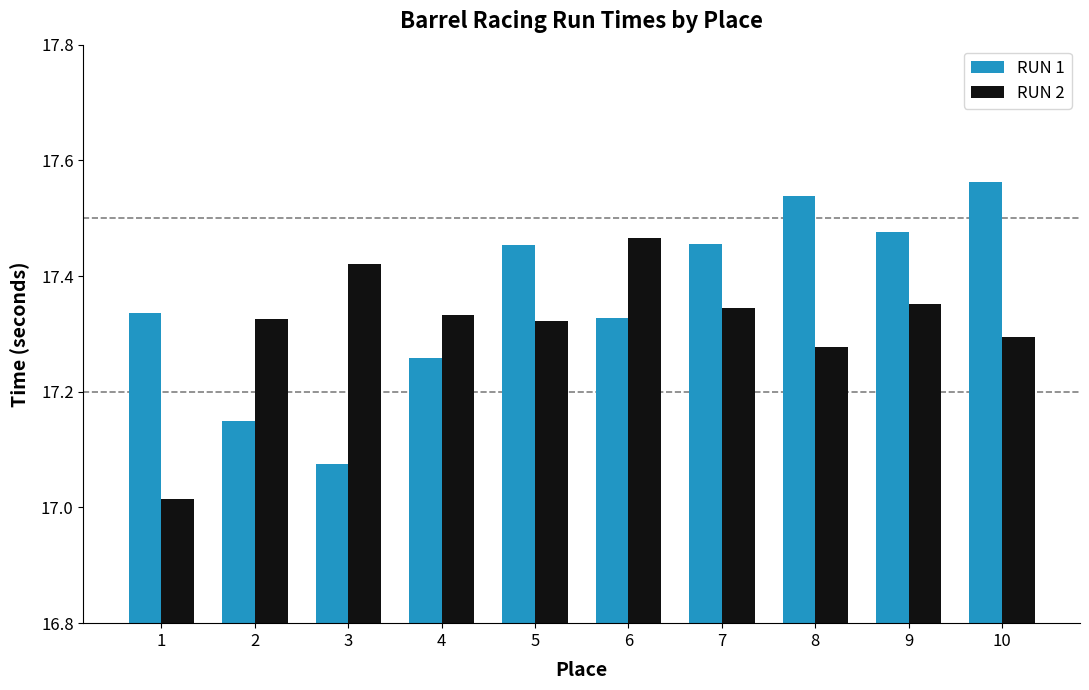

Does the chart contain any negative values?

No